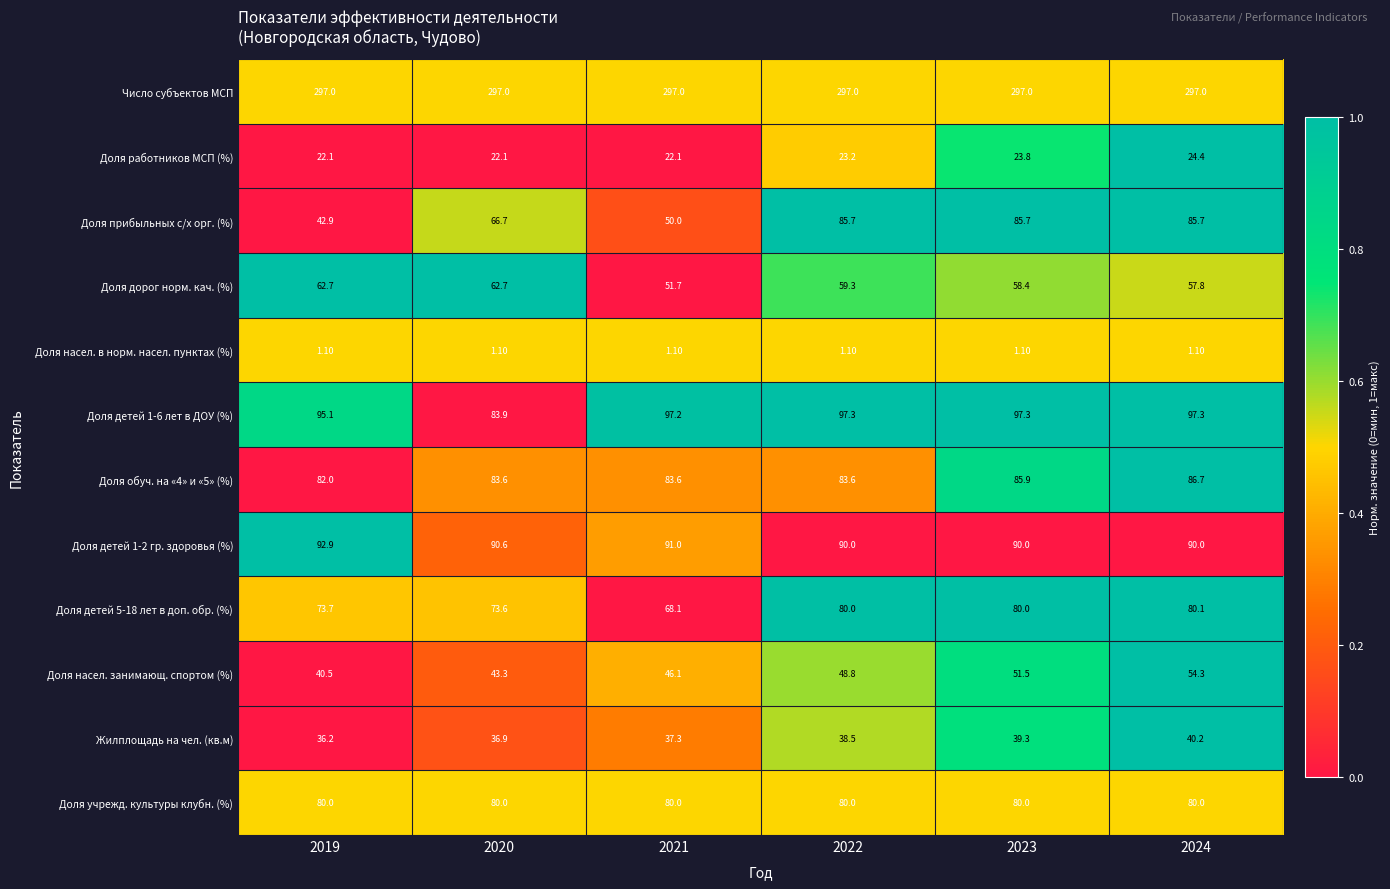

At how many categories does at least one series exceed 7?

6